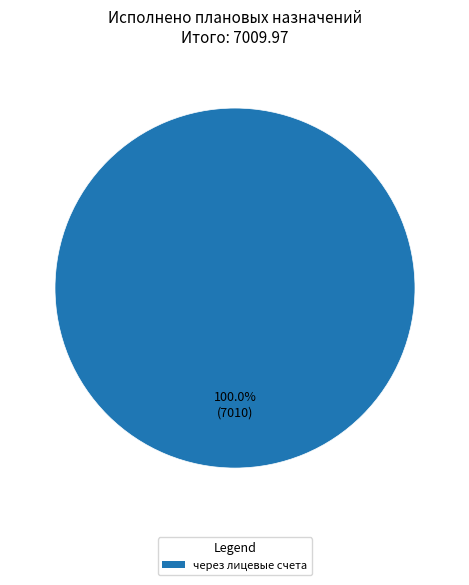

Does any single category account for the majority?

Yes